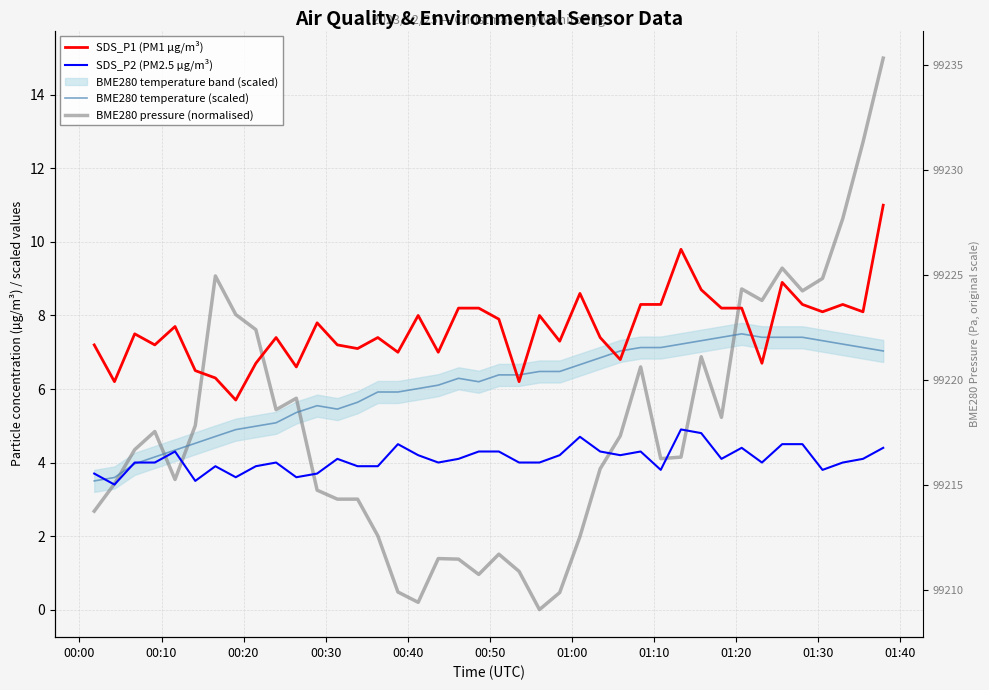

How many values in the BME280 pressure (normalised) series exceed 4?

22